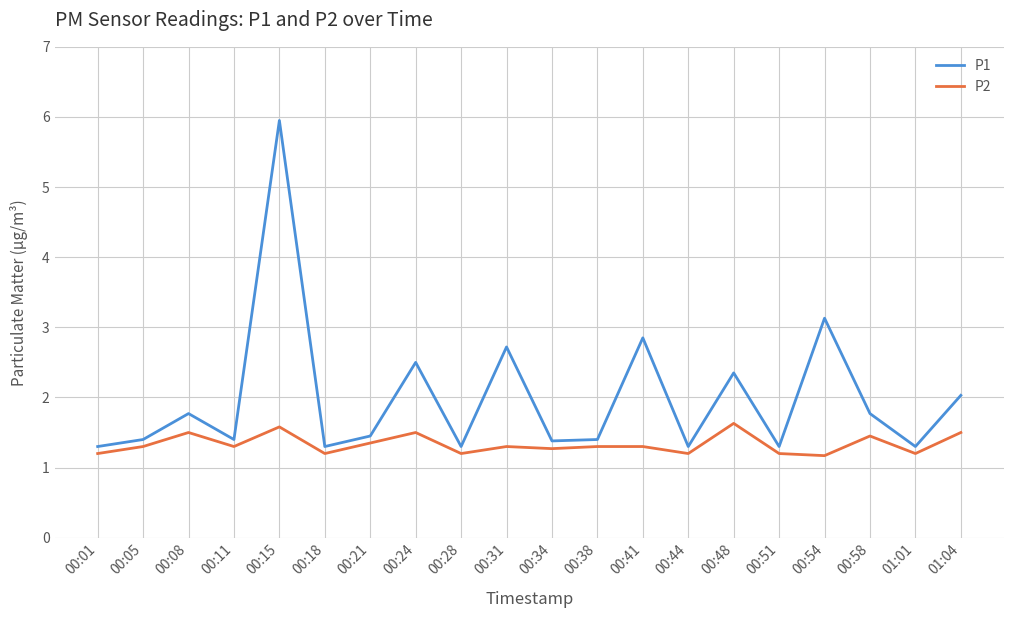

What position from the left is 00:28?

9